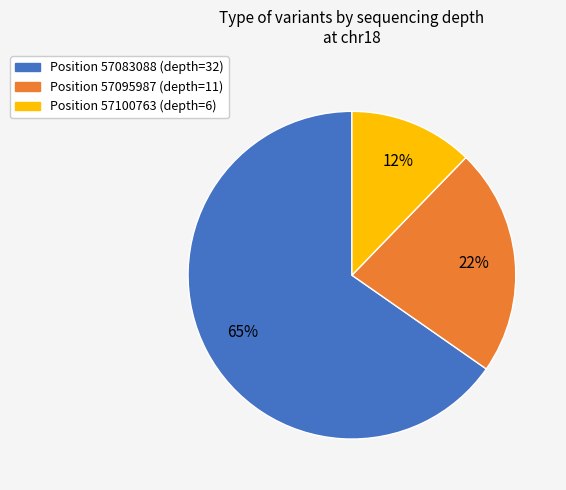

To the nearest percent, what is the average slice percentage?

33%